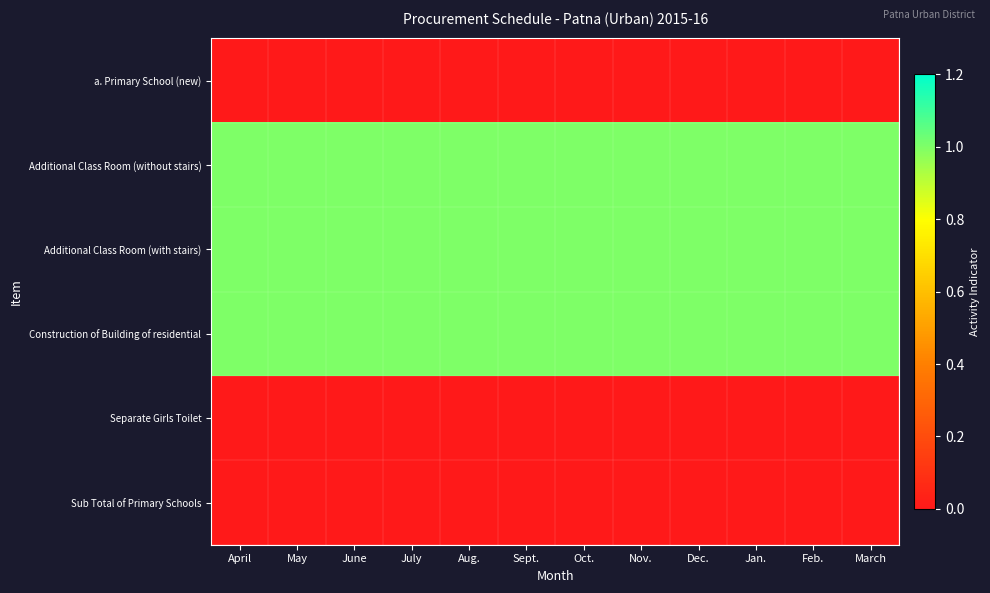

What is the difference between the highest and lowest values at June?

1